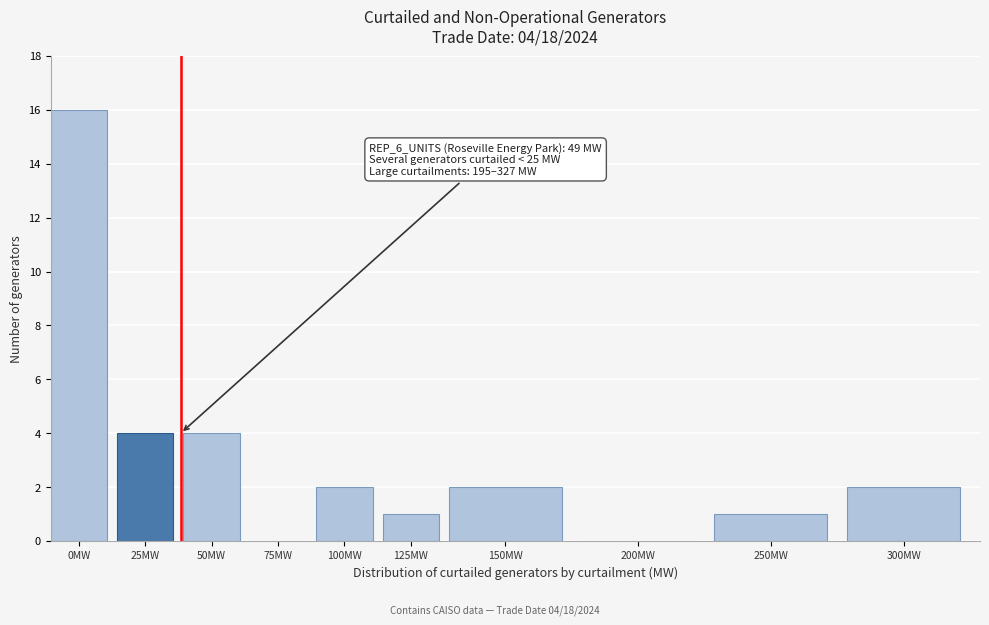

Reading left to right, transcribe all the data shown in this chart.

0MW=16	25MW=4	50MW=4	75MW=0	100MW=2	125MW=1	150MW=2	200MW=0	250MW=1	300MW=2